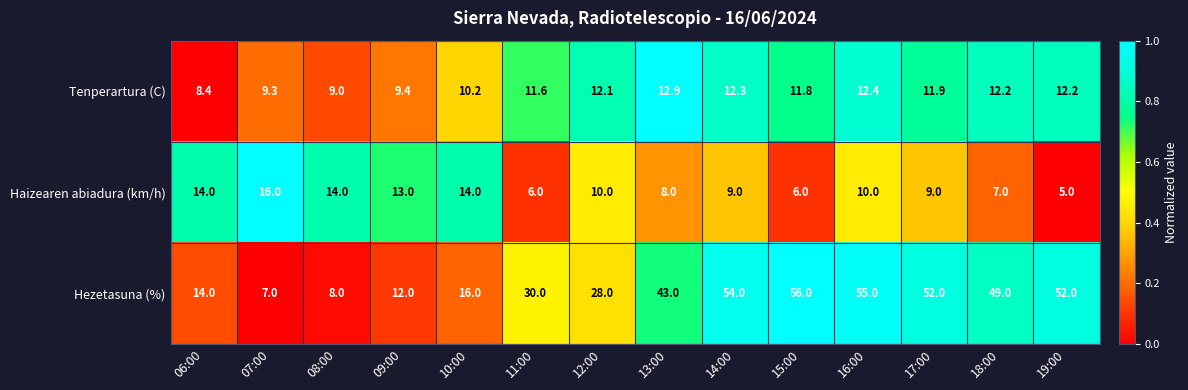

What is the maximum value shown in the chart?

56.0